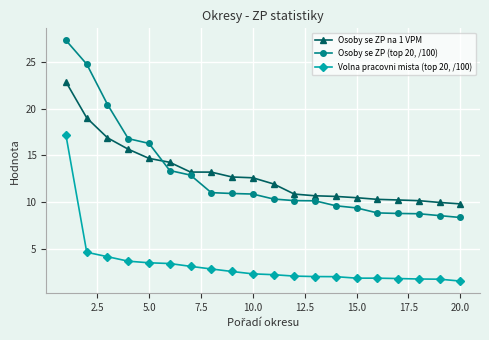

How many values in the Osoby se ZP (top 20, /100) series are below 10?

7